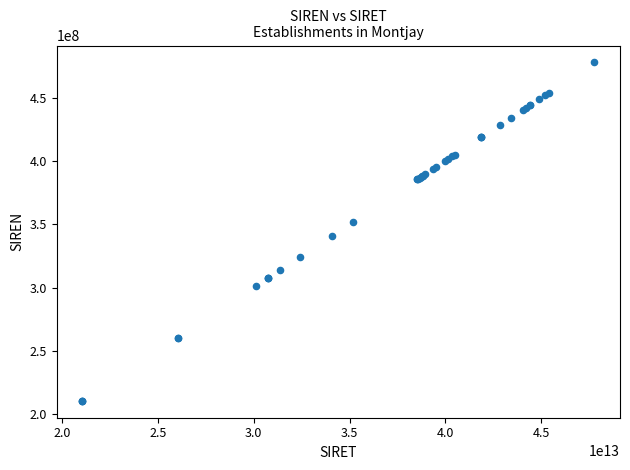

What Y value in the scatter plot is closest to 344149932?

340680404